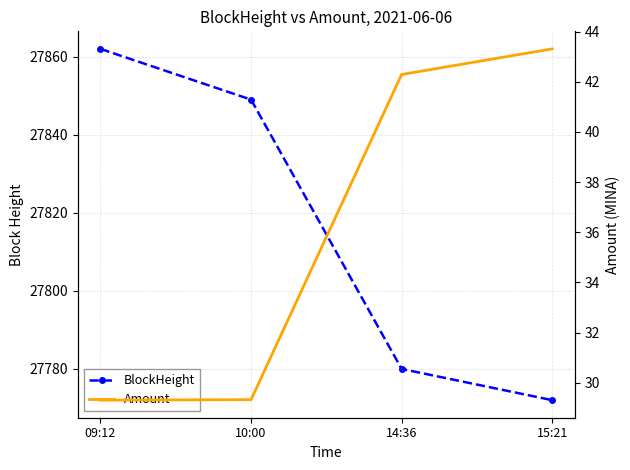

What is the label of the 3rd point from the right?

10:00